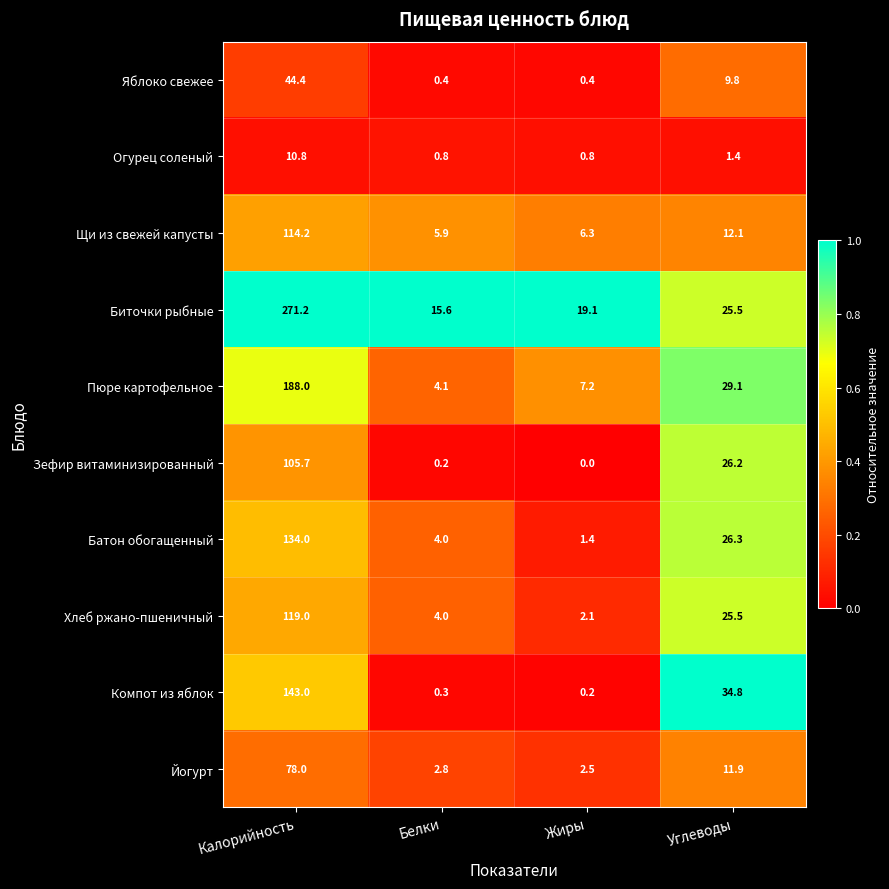

What is the spread (max minus min) of values at Жиры?

19.1